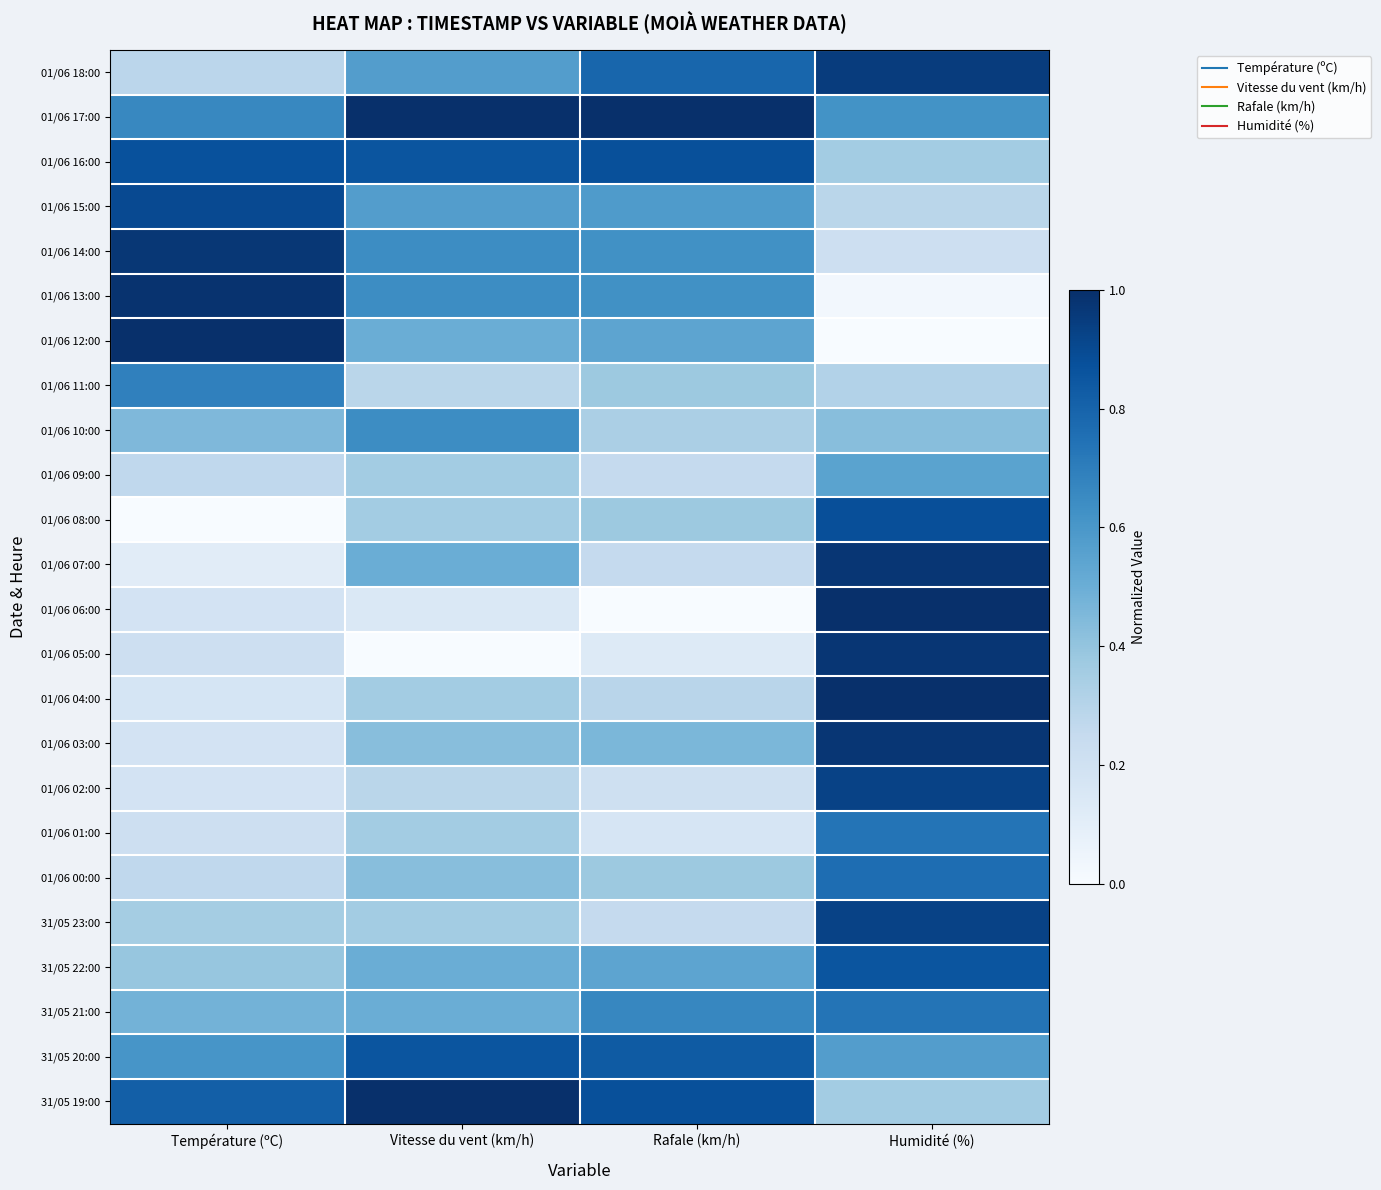

Which category has the highest value across all series?

Vitesse du vent (km/h)